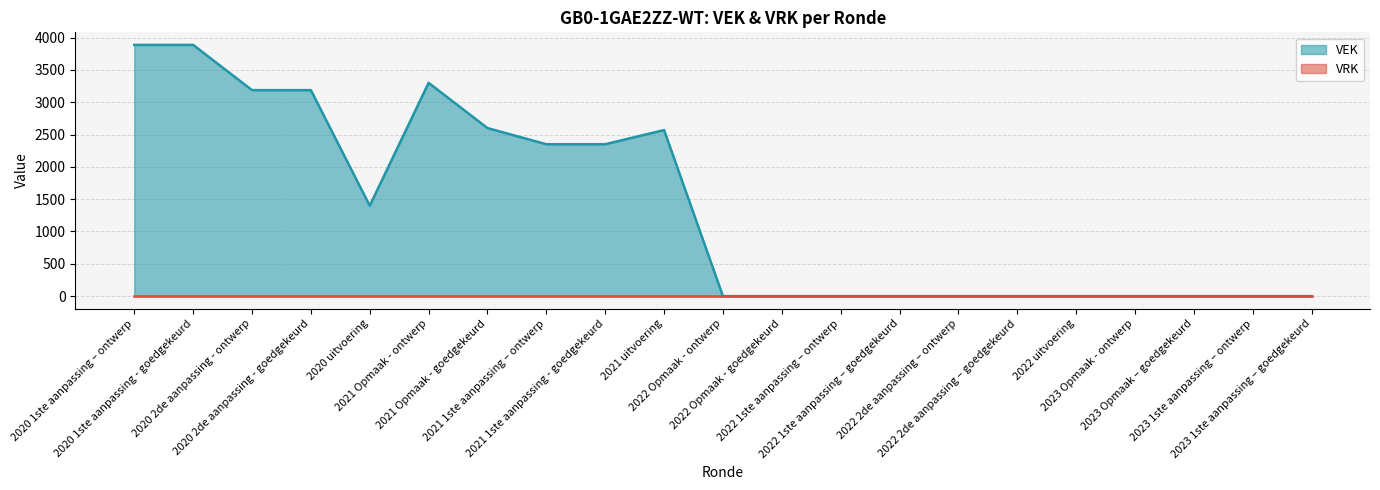

What is the sum of the values at 2022 Opmaak - ontwerp and 2021 Opmaak - goedgekeurd?

2600